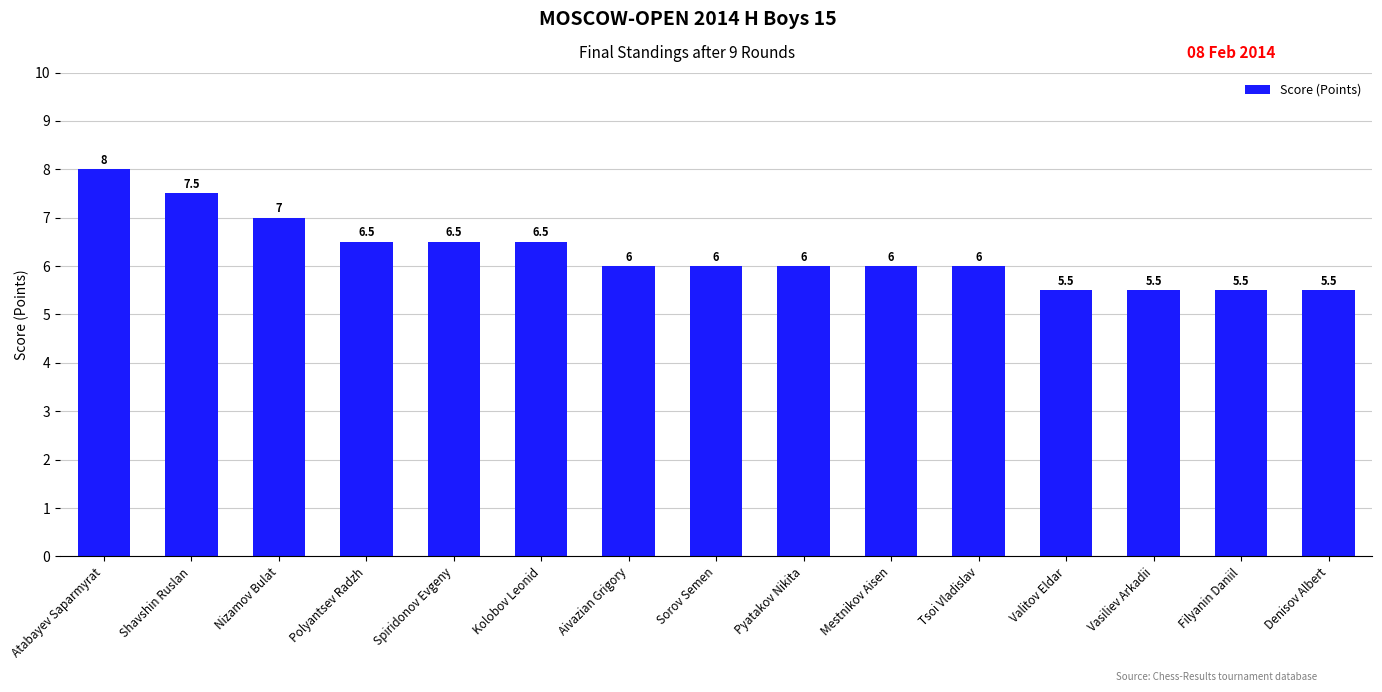

What is the sum of the values at Aivazian Grigory and Spiridonov Evgeny?

12.5